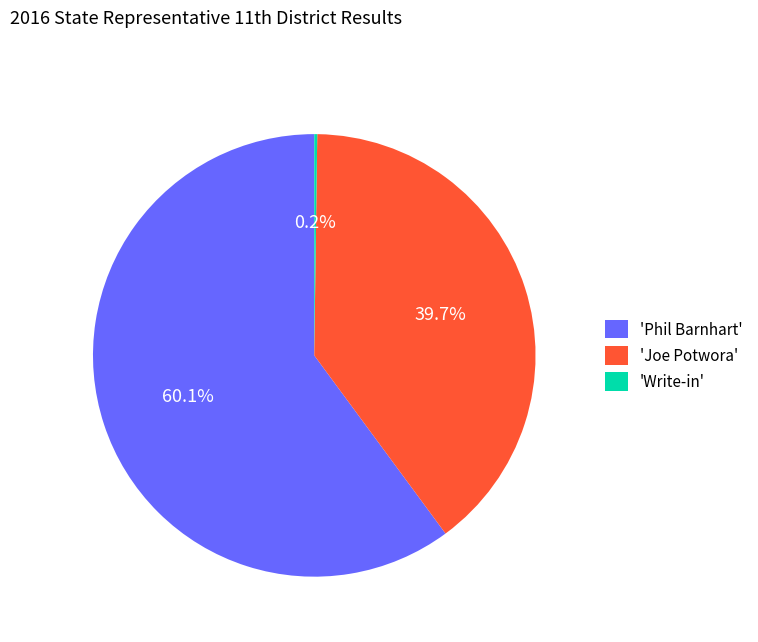

What is the ratio of the value at 'Joe Potwora' to the value at 'Phil Barnhart'?

0.7